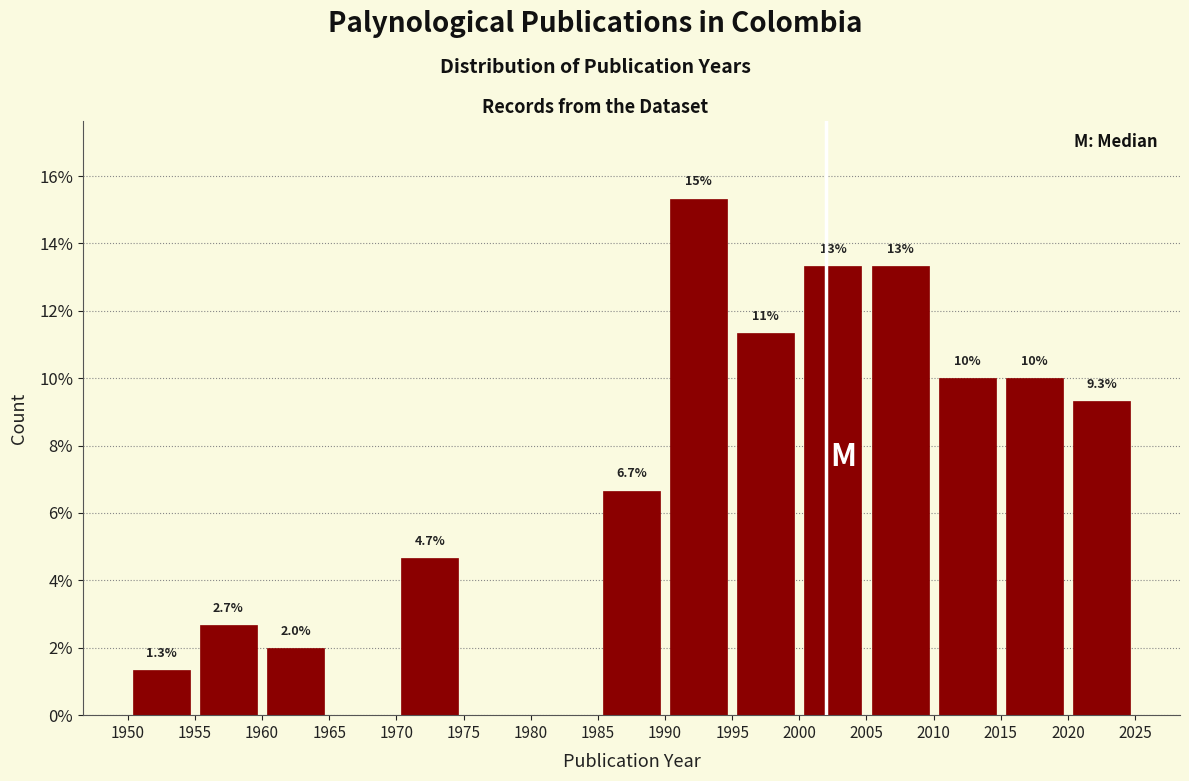

Over which range of the x-axis is the bar tallest?

1990 to 1995